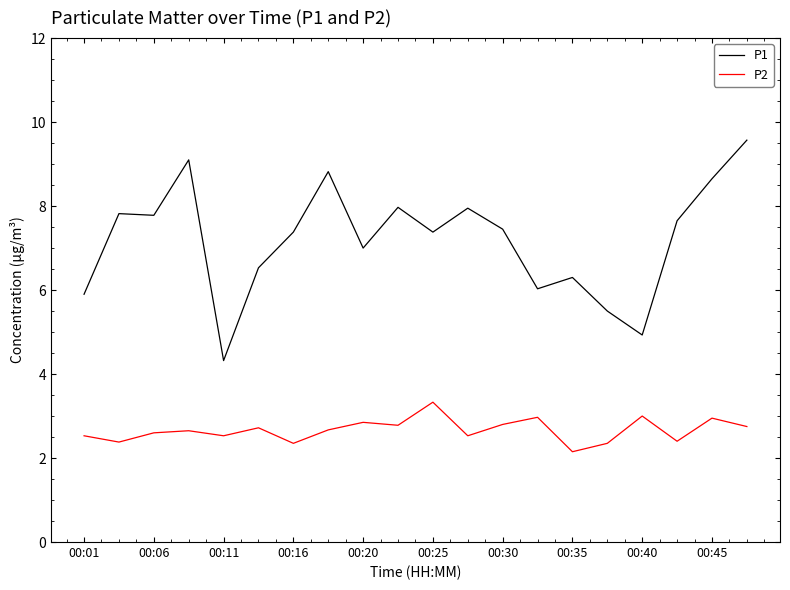

Rank the series by their average value, from lowest to highest.

P2, P1